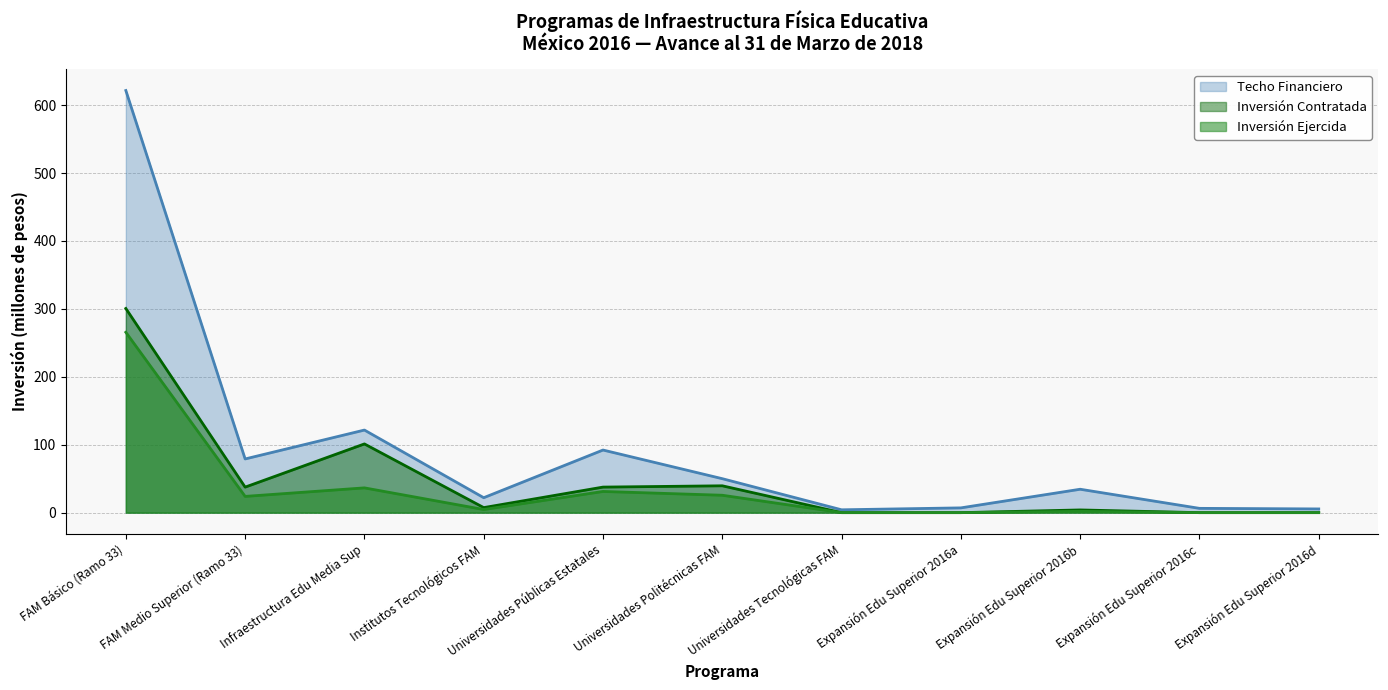

True or false: Inversión Contratada has a value of 37.6 at Universidades Públicas Estatales.

True